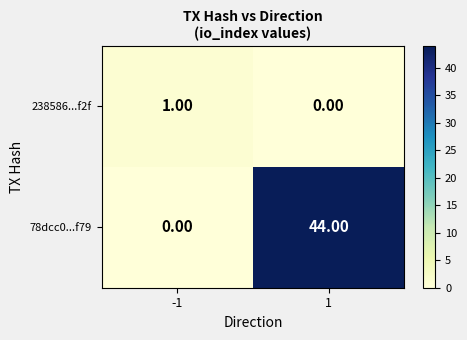

What is the sum of the 78dcc0...f79 values at -1 and 1?

44